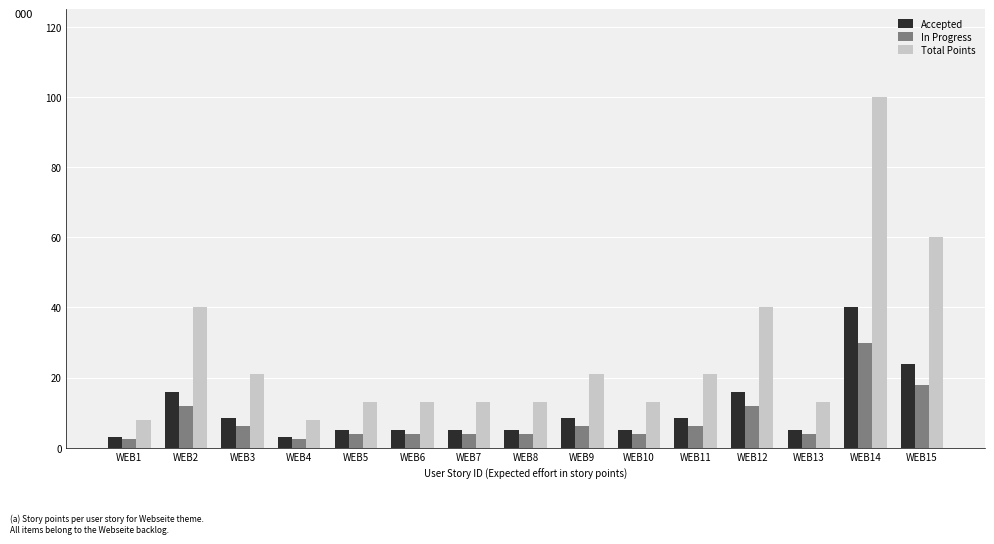

The value of Total Points at WEB2 is 53.9. True or false?

False